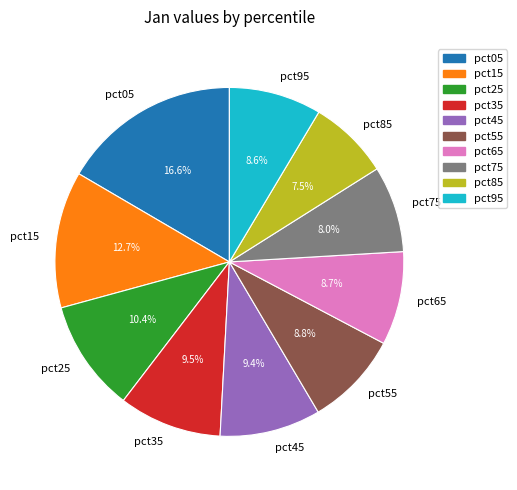

Which slice is the smallest?

pct85